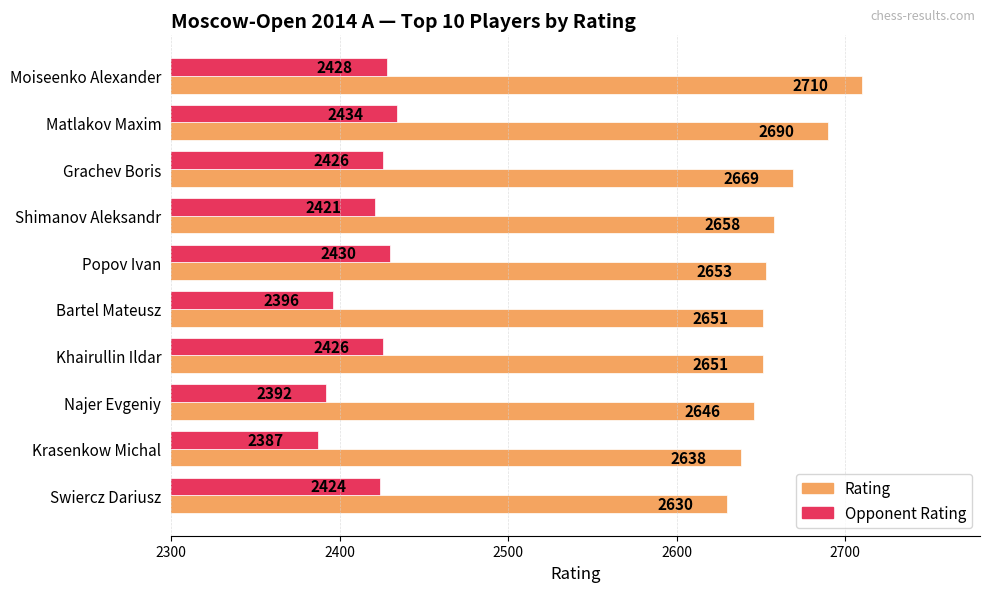

Where is Rating nearest to the value 2670?

Grachev Boris